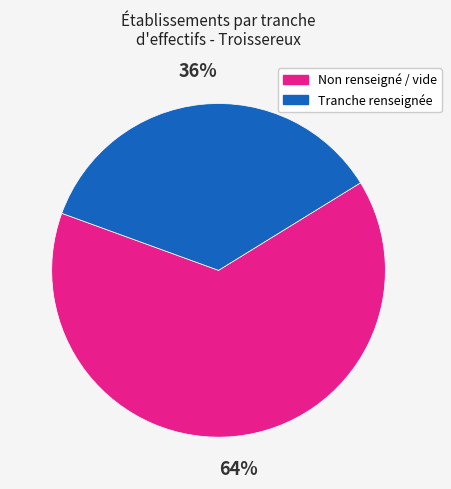

Is there a majority slice in this chart?

Yes